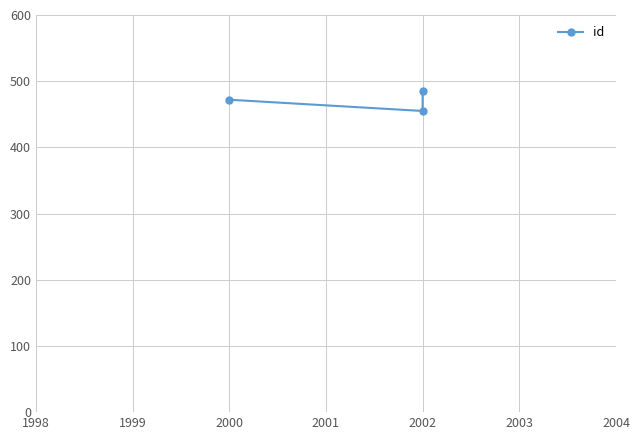

How many values exceed 472?

1